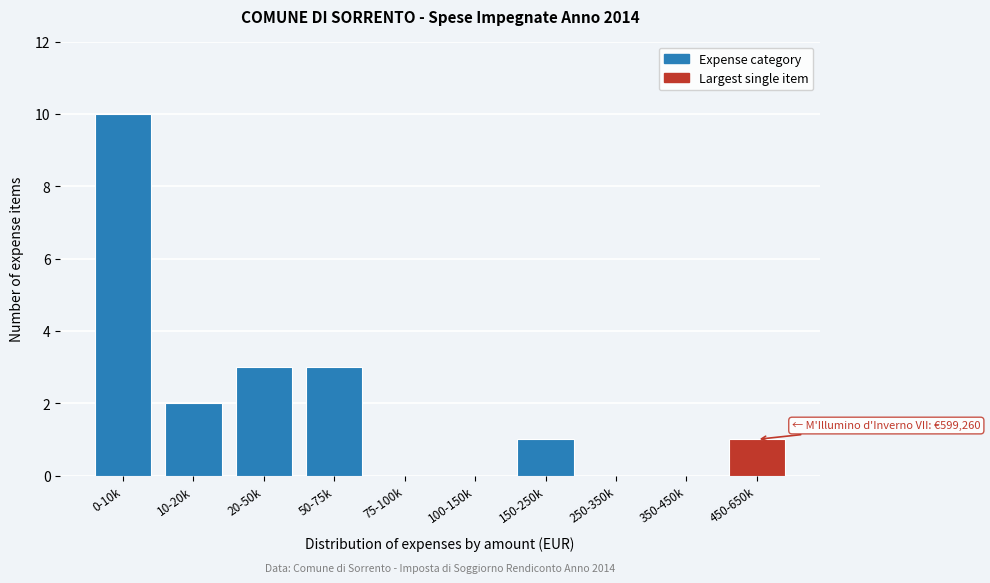

Reading left to right, transcribe all the data shown in this chart.

0-10k=10	10-20k=2	20-50k=3	50-75k=3	75-100k=0	100-150k=0	150-250k=1	250-350k=0	350-450k=0	450-650k=1